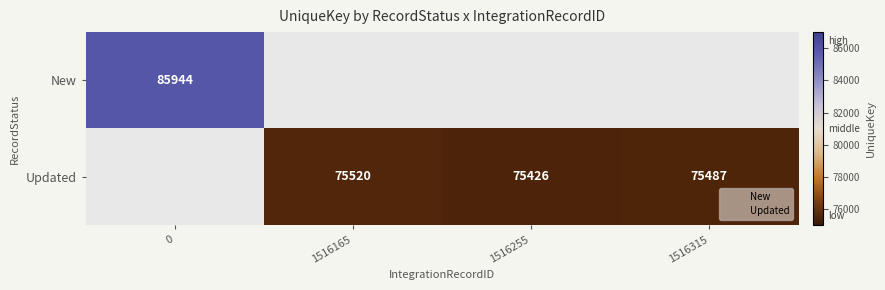

Which label corresponds to the smallest value in the chart?

1516165